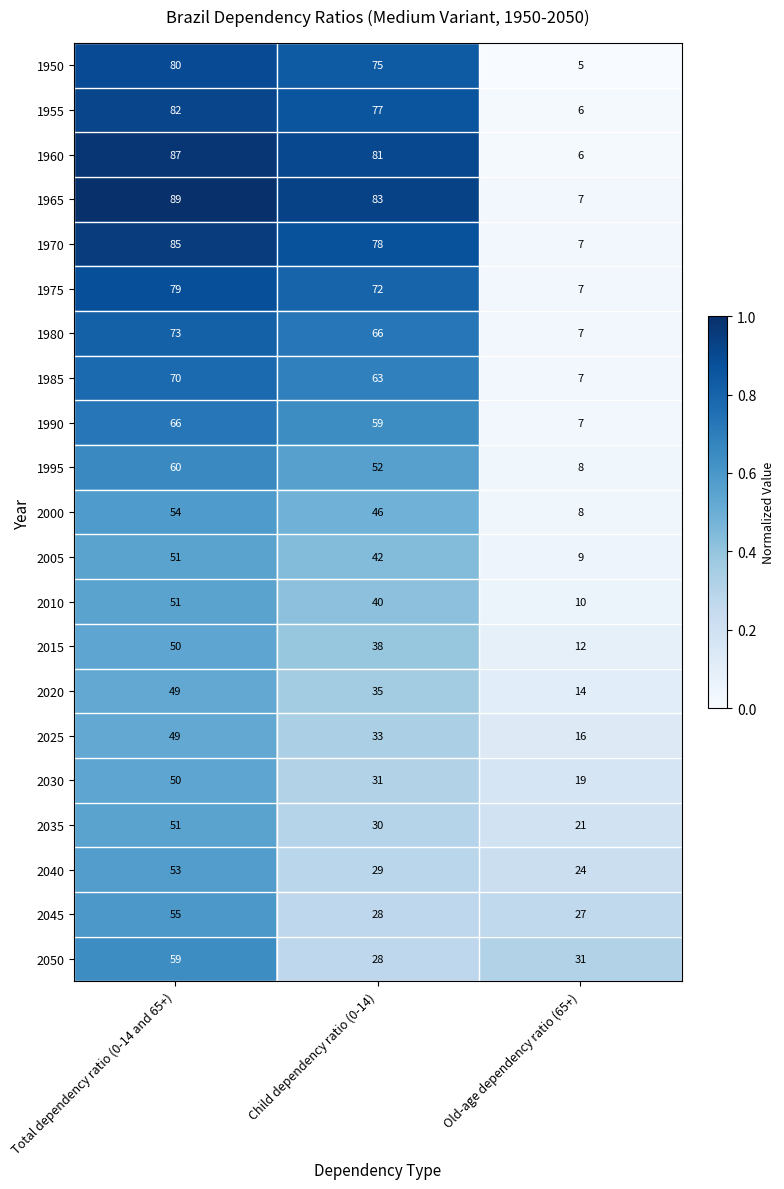

What is the approximate value of 1950 at Total dependency ratio (0-14 and 65+), to the nearest 5?

80